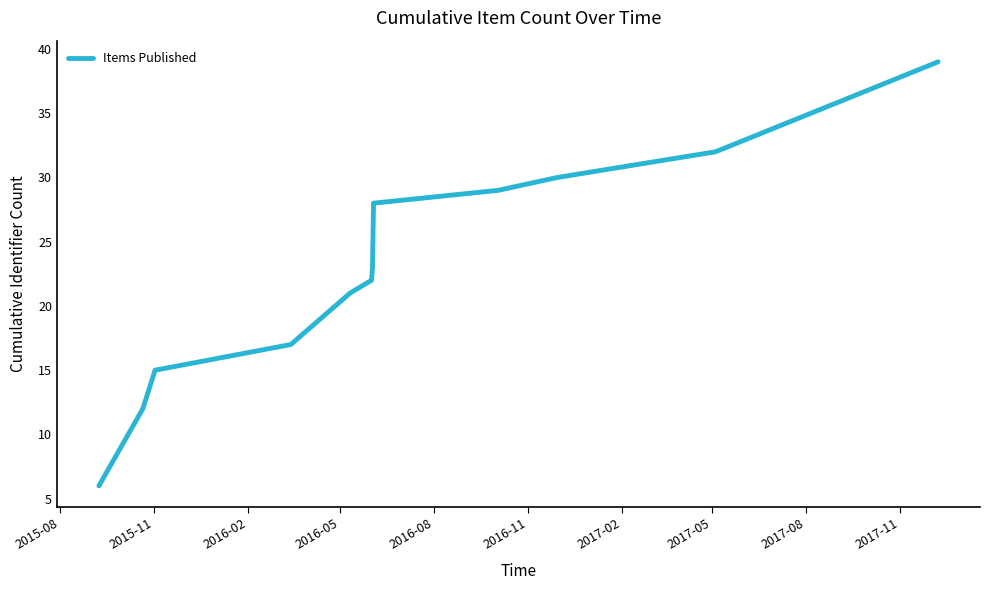

What is the minimum value shown in the chart?

6